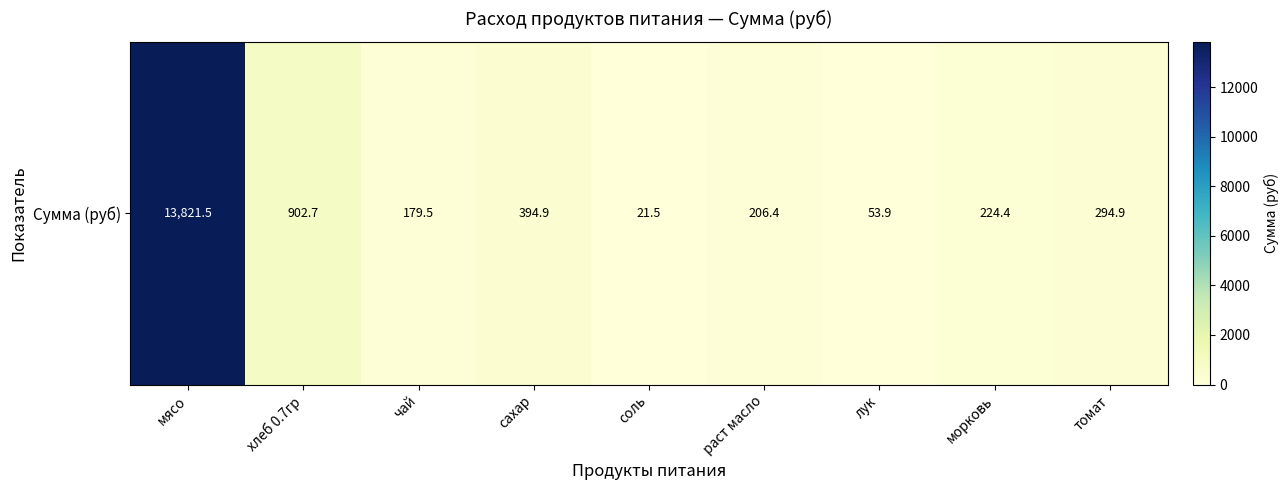

What is the minimum value shown in the chart?

21.5